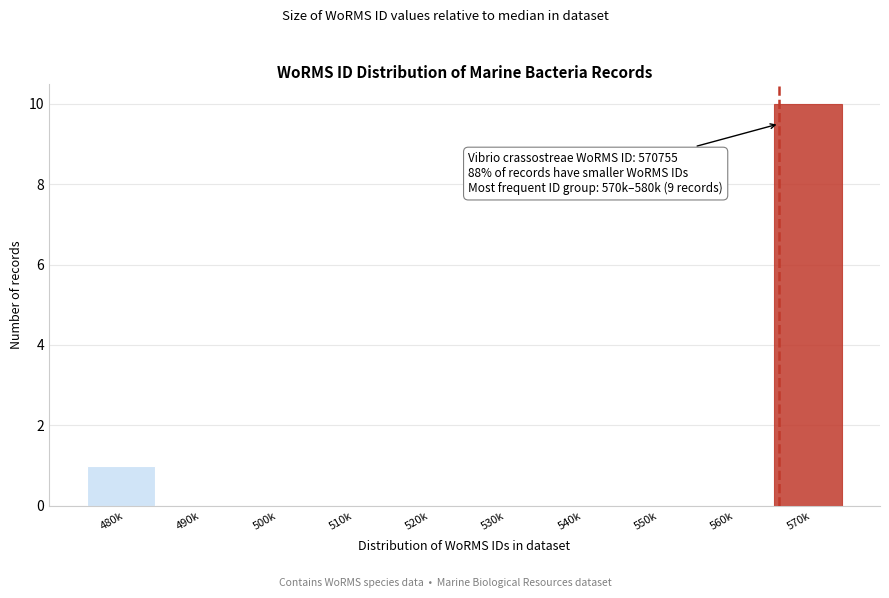

Reading left to right, what are all the values shown in this chart?

480k=1	490k=0	500k=0	510k=0	520k=0	530k=0	540k=0	550k=0	560k=0	570k=10